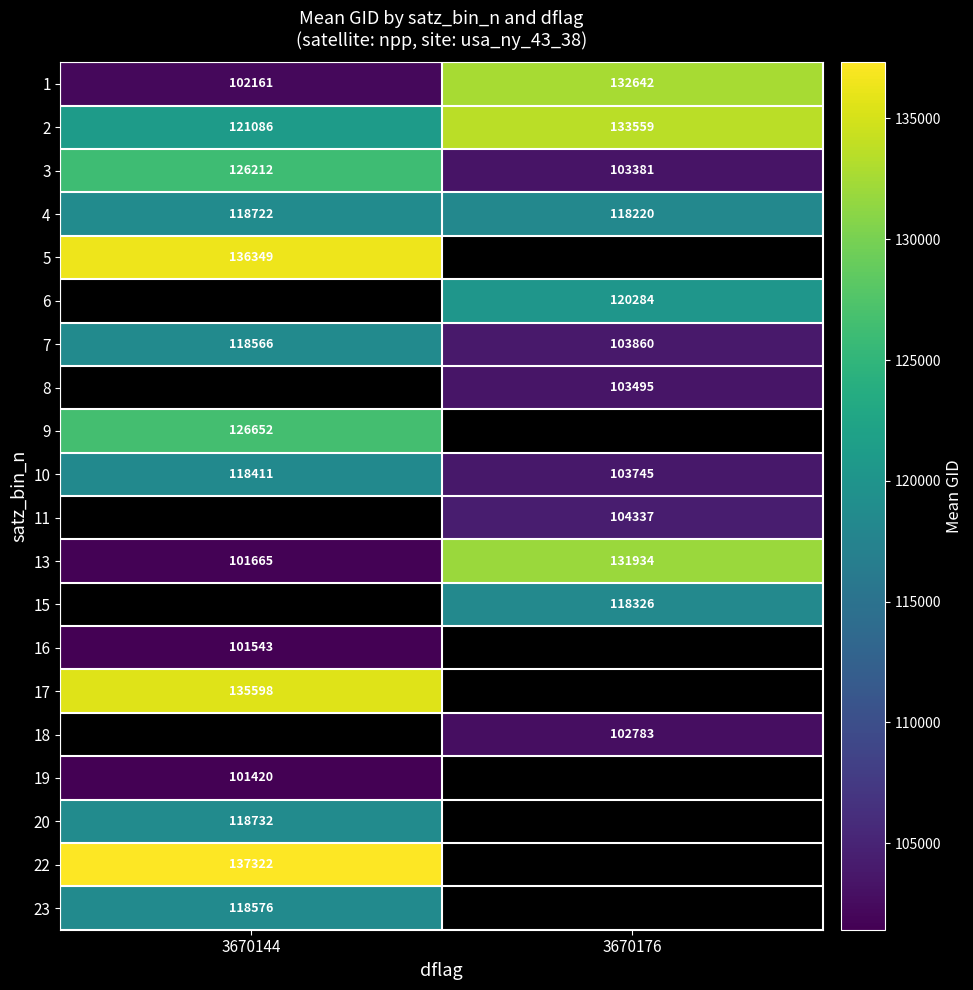

What value does the 2 series have at 3670144, to the nearest 100?

121100